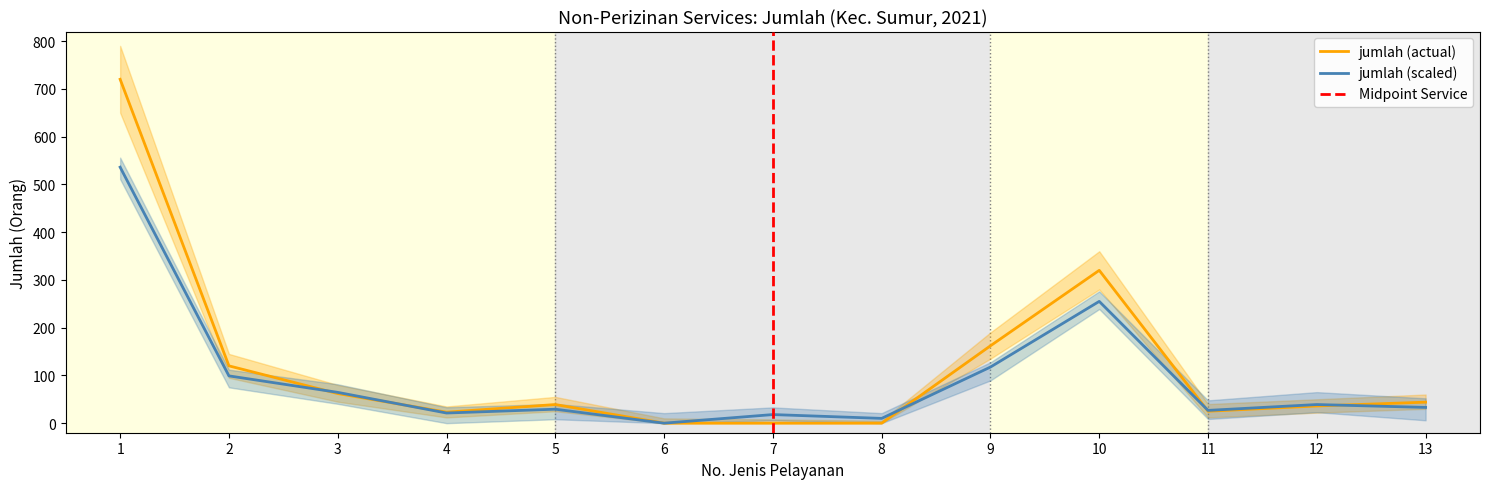

What is the difference between the maximum and minimum values in the jumlah series?

720.0